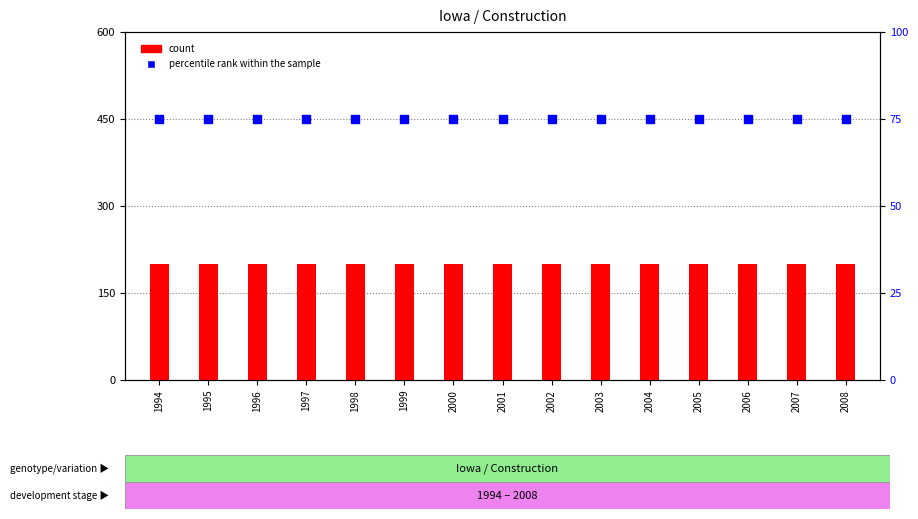

Which series has the largest Y range (max minus min)?

count